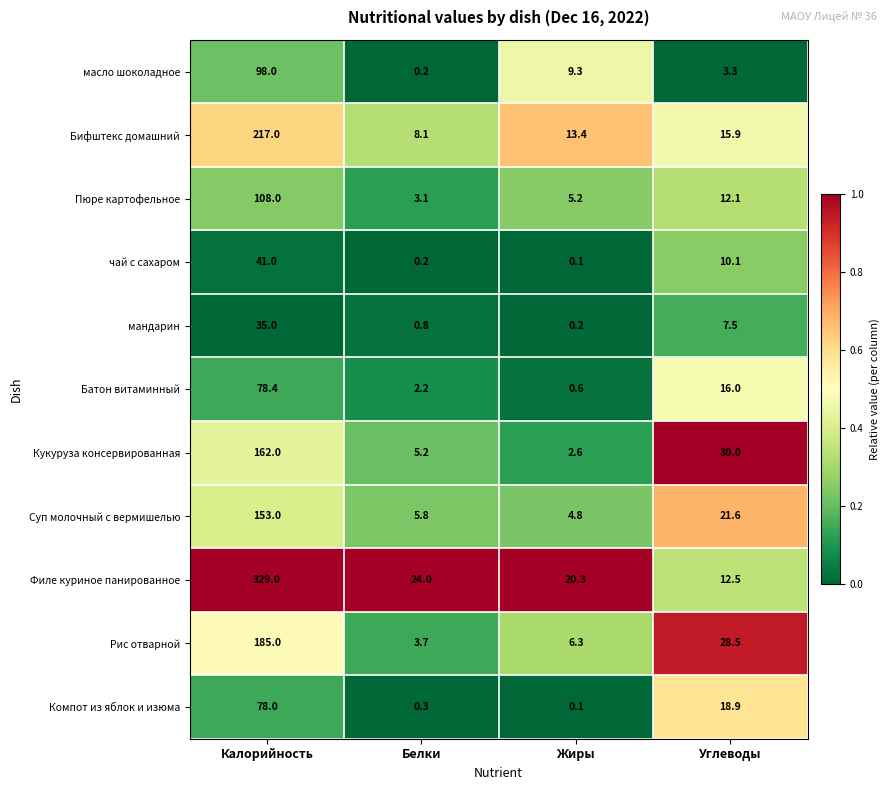

What is the difference between the maximum and minimum values in the Кукуруза консервированная series?

159.4